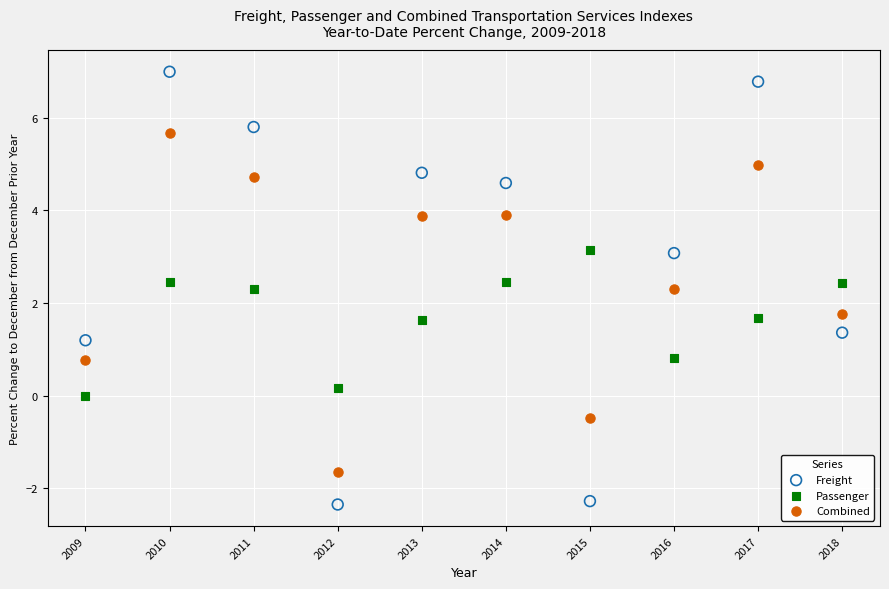

Which series reaches the minimum Y coordinate?

Freight